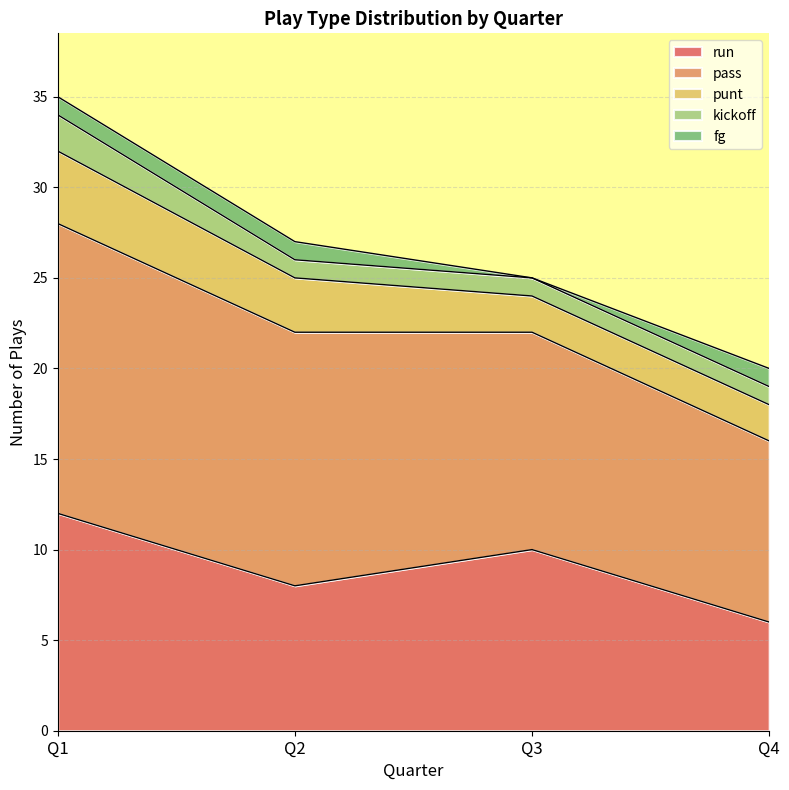

What is the difference between the maximum and minimum values in the fg series?

1